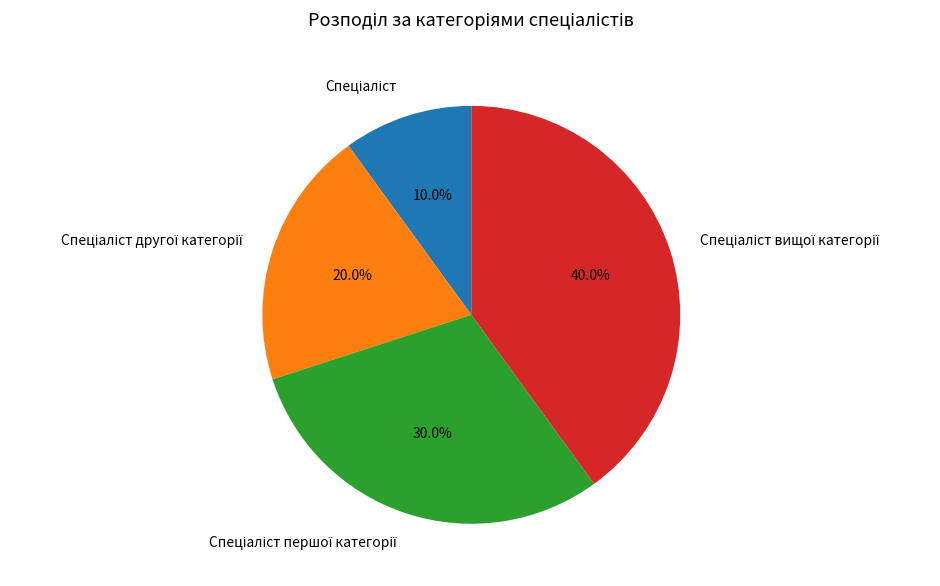

Does any single category account for the majority?

No